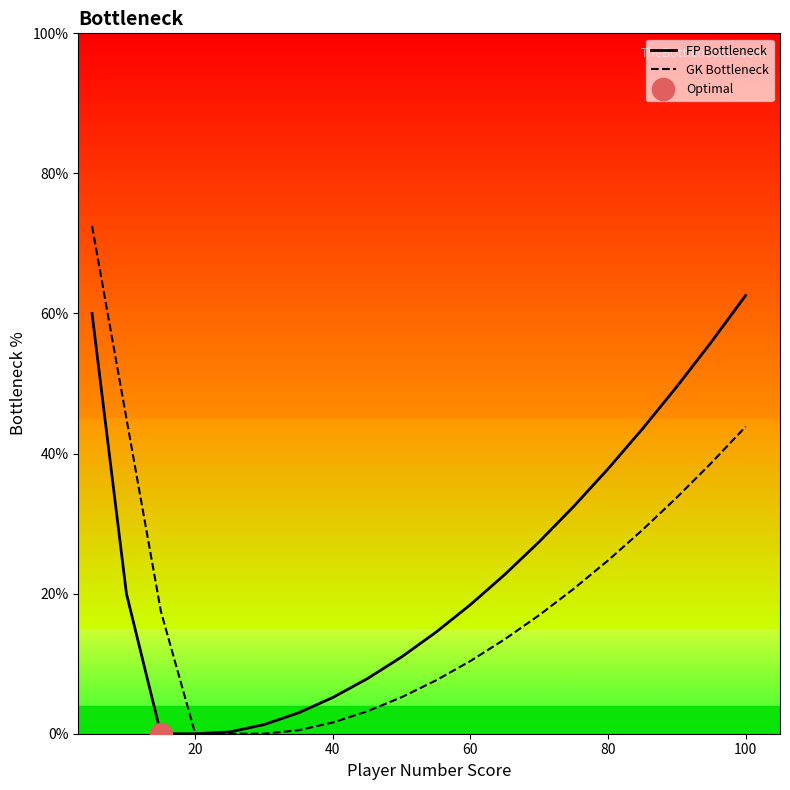

Reading right to left, list all the values displayed in this chart.

FP Bottleneck: 62.6	55.9	49.6	43.5	37.8	32.4	27.4	22.7	18.4	14.5	11.0	7.8	5.2	3.0	1.3	0.2	0.0	0.0	20.0	60.0
GK Bottleneck: 43.8	38.6	33.7	29.1	24.7	20.7	16.9	13.5	10.4	7.6	5.2	3.2	1.6	0.5	0.0	0.0	0.0	17.5	45.0	72.5